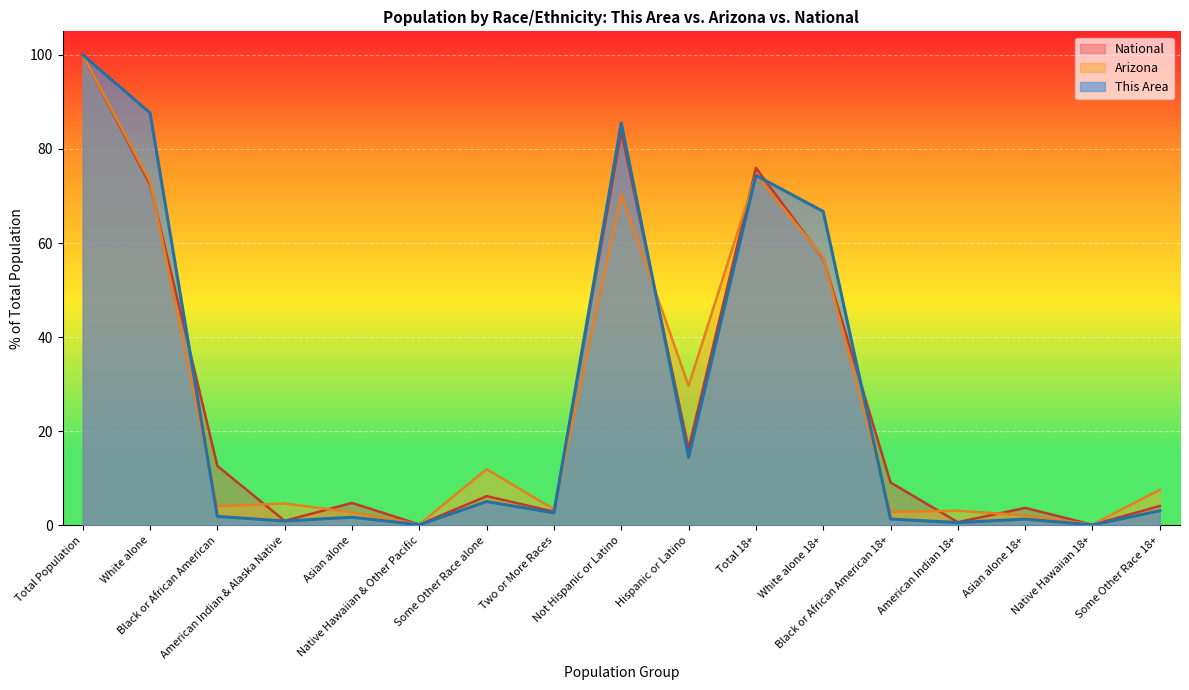

What value does the This Area series have at American Indian & Alaska Native?

0.9